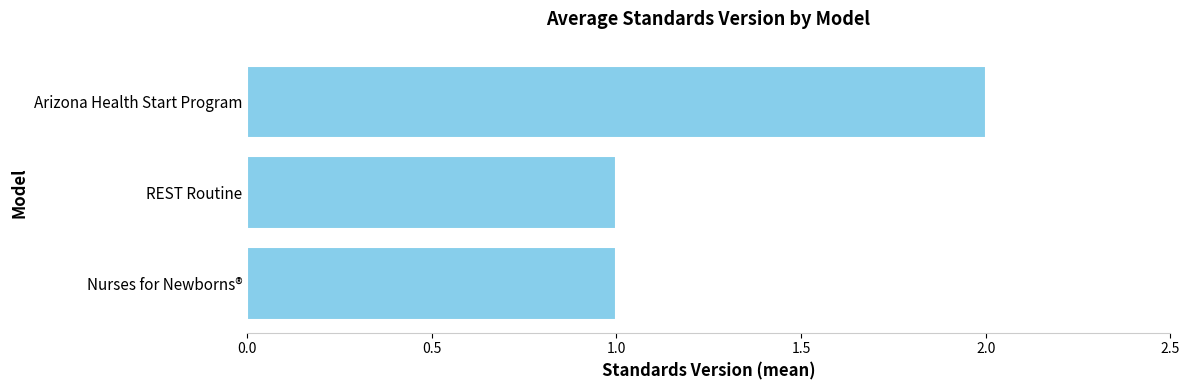

How many series are shown in this chart?

1